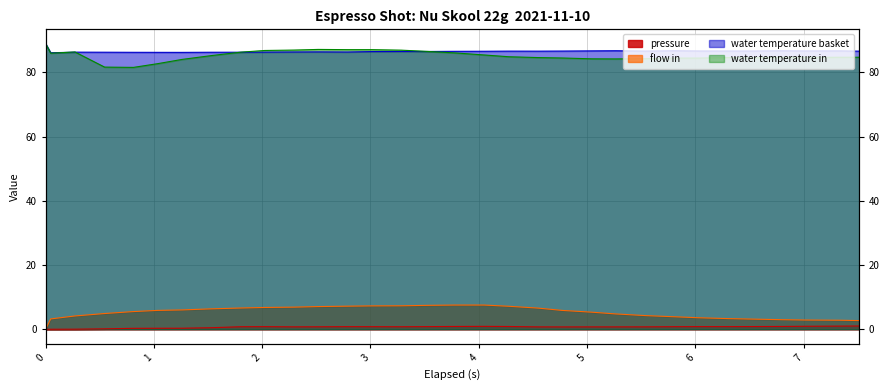

At 0.271, list the series in order from smallest to largest.

pressure, flow_in, water_temperature_basket, water_temperature_in